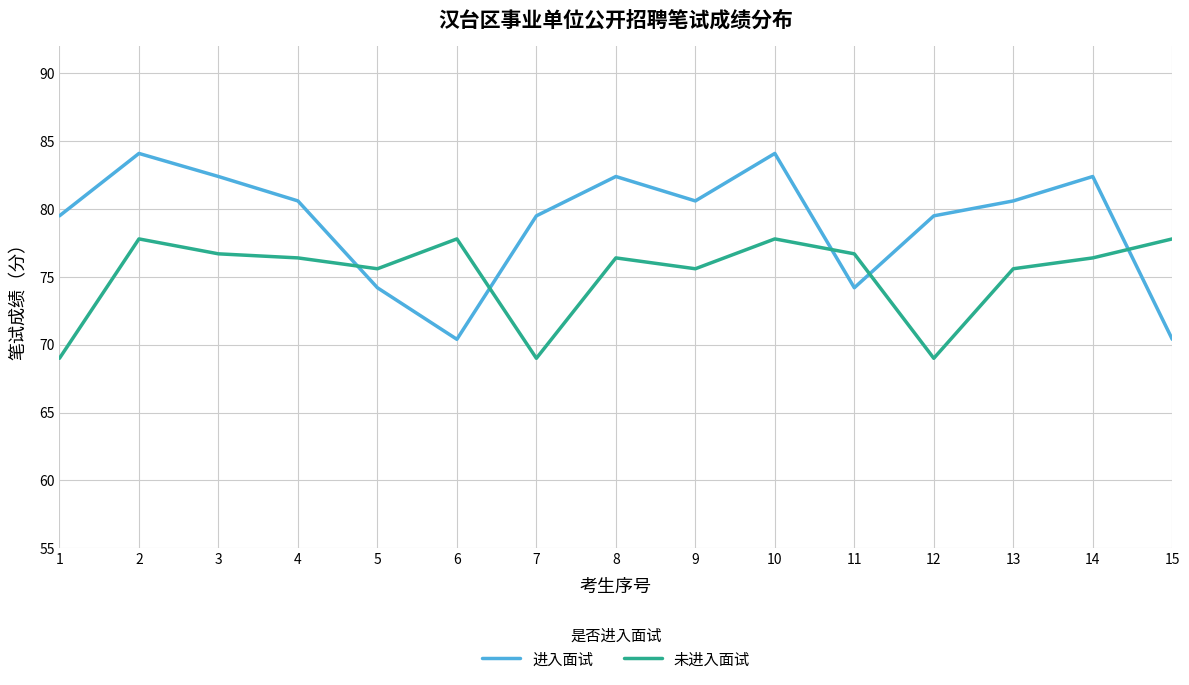

Which series has the widest spread of values?

进入面试